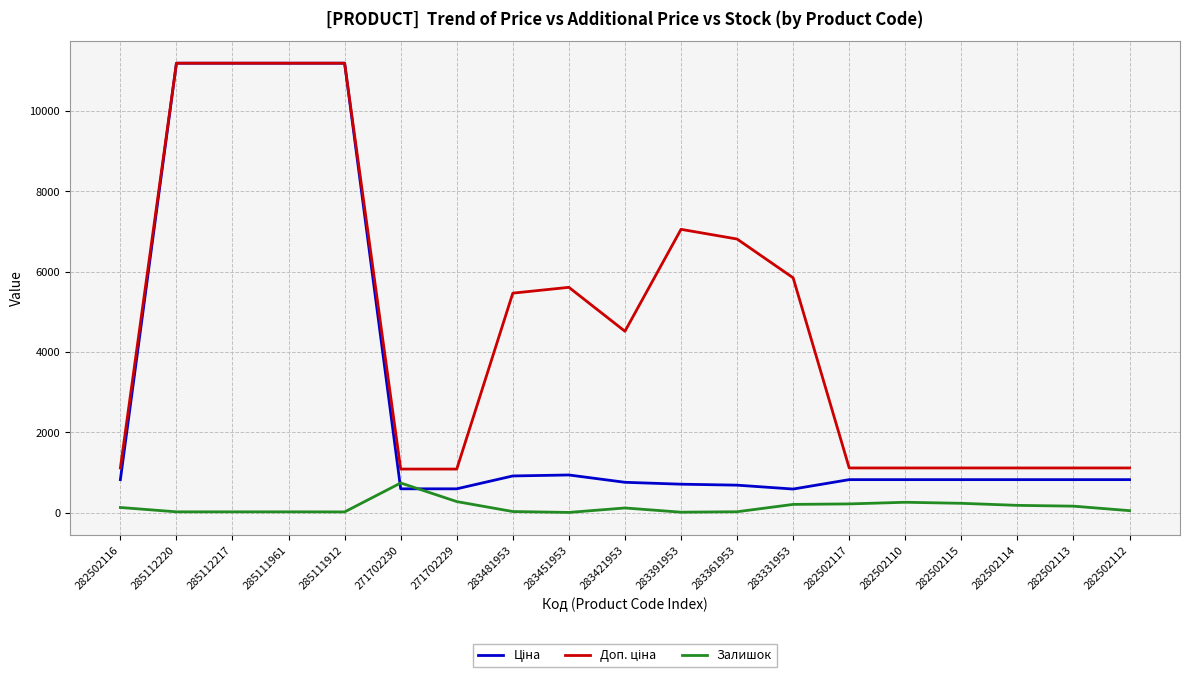

What position from the left is 282502112?

19